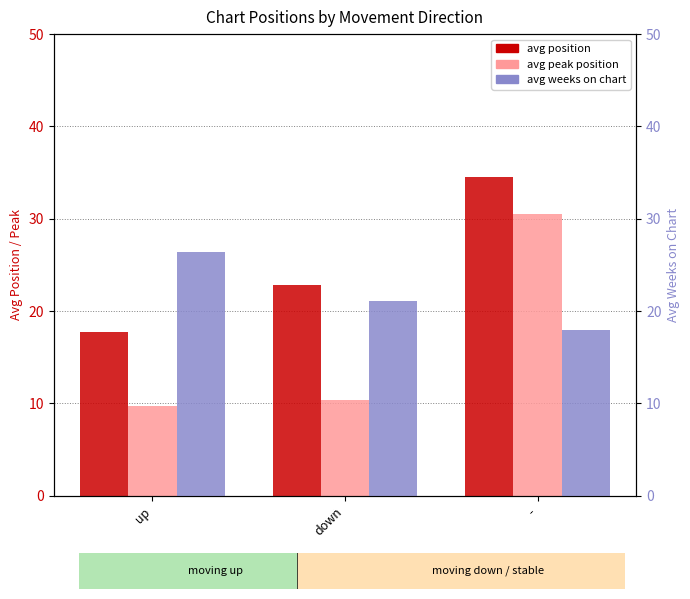

Reading left to right, extract all data points from this chart.

avg position: up=17.7	down=22.9	-=34.5
avg peak position: up=9.7	down=10.3	-=30.5
avg weeks on chart: up=26.4	down=21.1	-=18.0